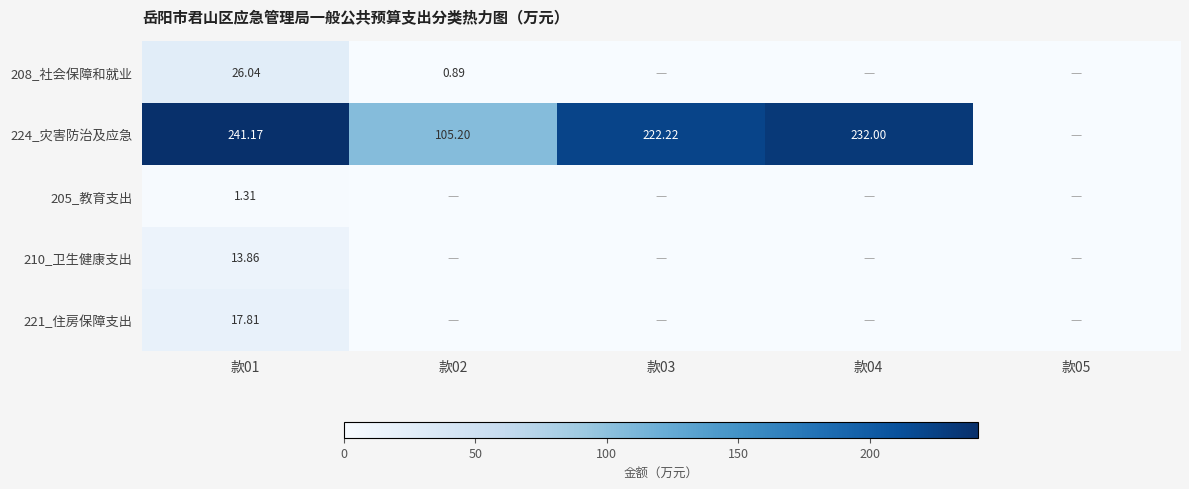

How many series are shown in this chart?

5